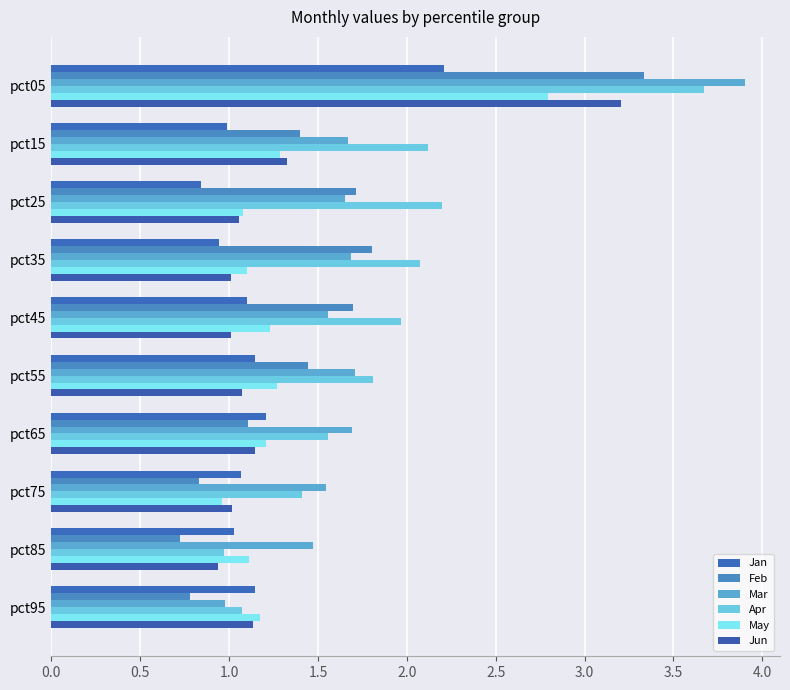

What position from the left is 2.5?

6